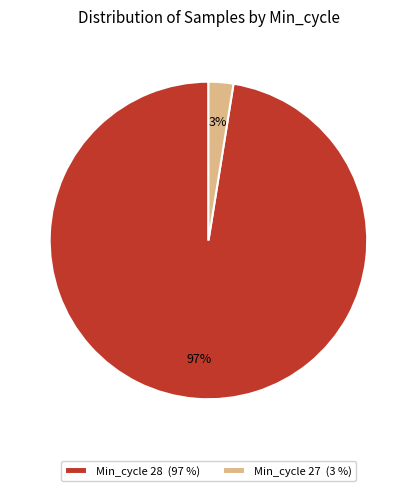

Between Min_cycle 27 (3 %) and Min_cycle 28 (97 %), which is larger?

Min_cycle 28 (97 %)